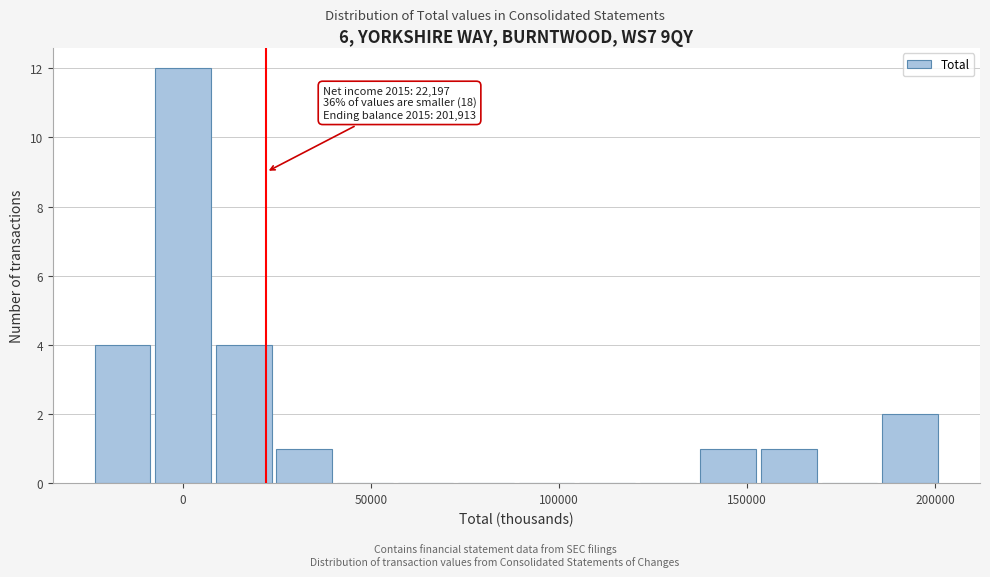

Read against the x-axis, roughly where is the centre of the tallest bar?

0